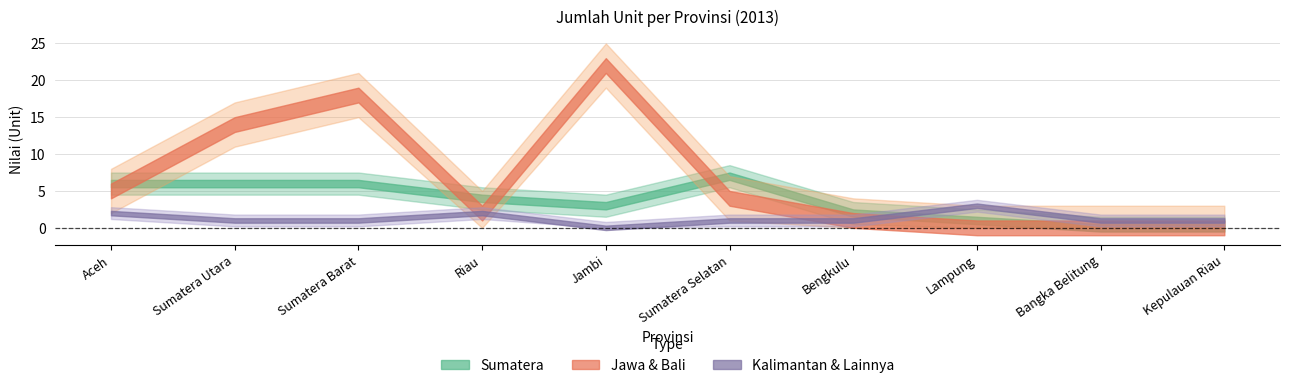

Which series has the largest total across all categories?

Jawa & Bali